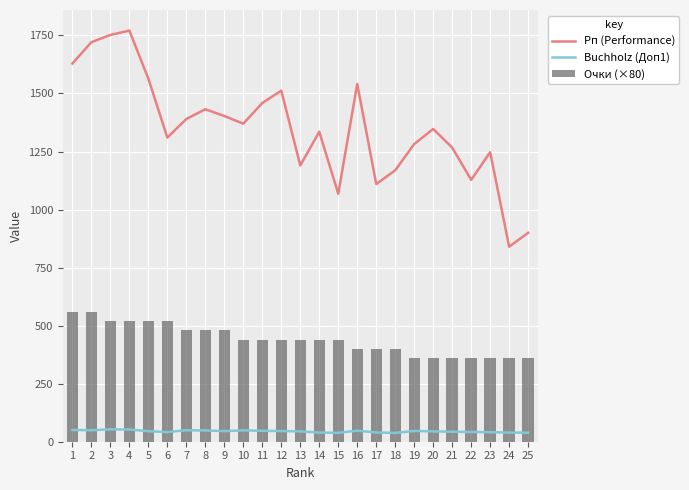

How many data points in Buchholz (Доп1) are above 45?

13